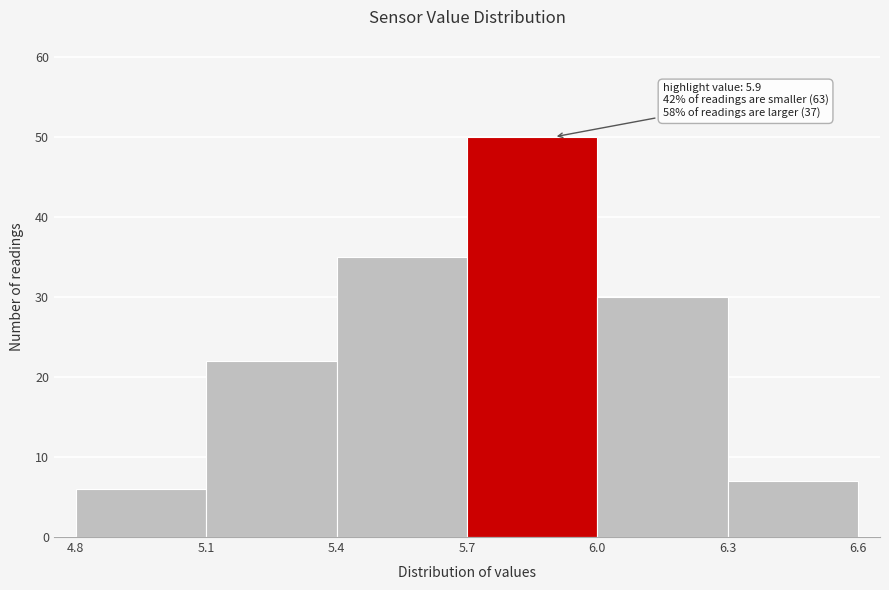

Which range on the x-axis has the tallest bar?

5.7 to 6.0